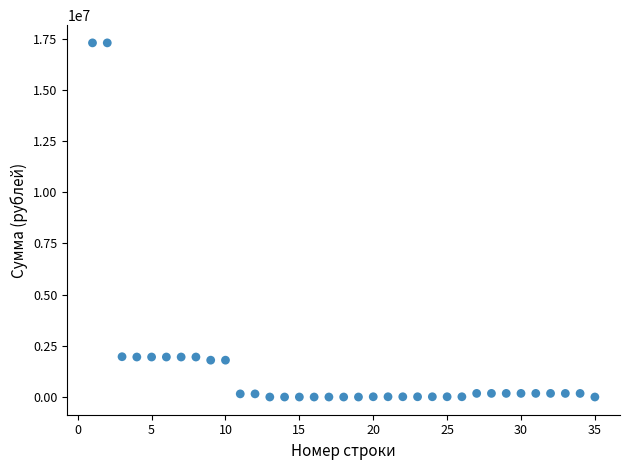

How many data points are displayed?

35